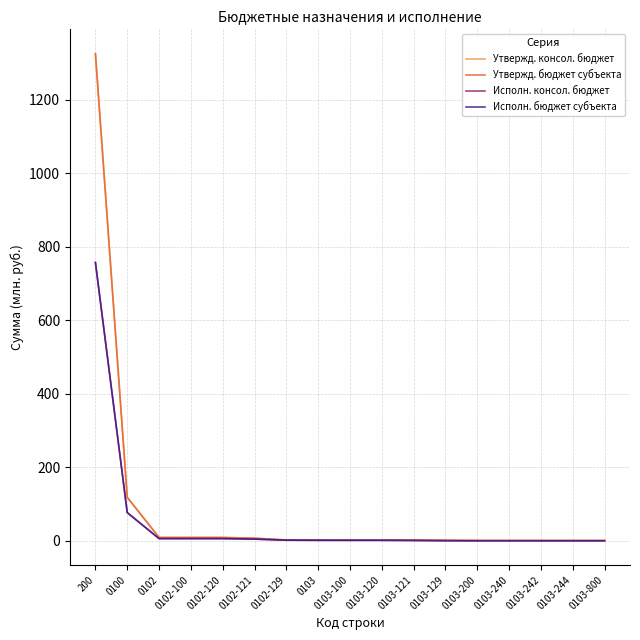

What are all the series names shown in the legend?

Утвержд. консол. бюджет, Утвержд. бюджет субъекта, Исполн. консол. бюджет, Исполн. бюджет субъекта